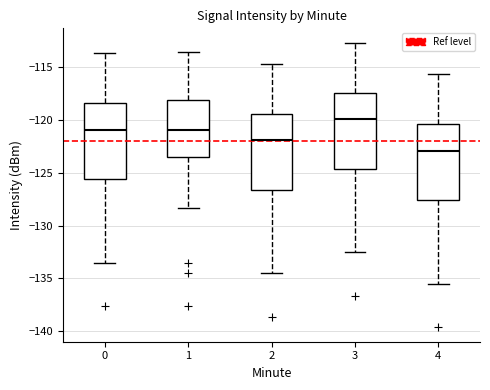

Where does the upper whisker of the box at x = 1 end on the y-axis? The values are not printed on the chart, so give them approximately, as read against the axis.

-113.5